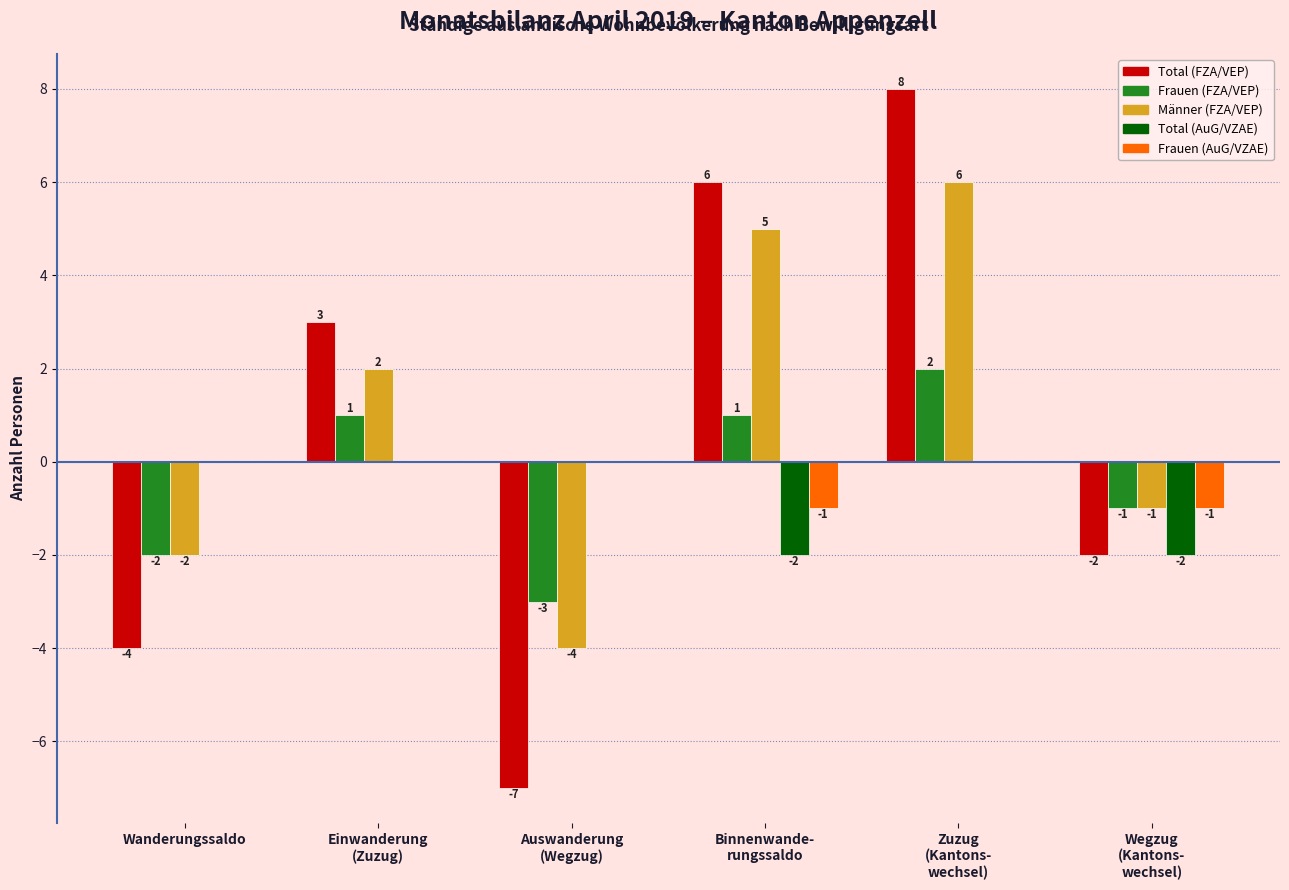

Which series has the largest total across all categories?

Männer (FZA/VEP)